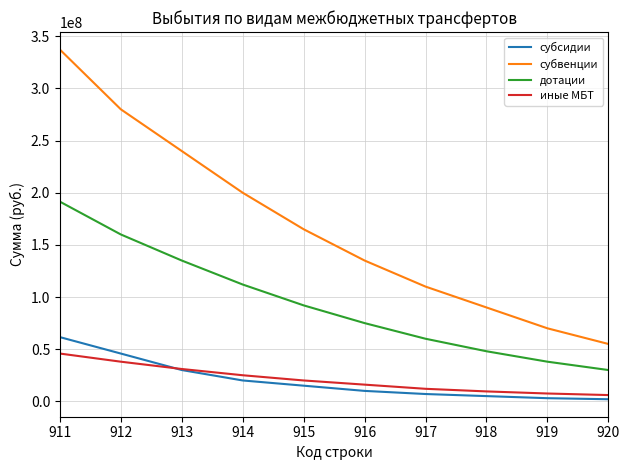

What is the sum of the иные МБТ values at 914 and 917?

37000000.0